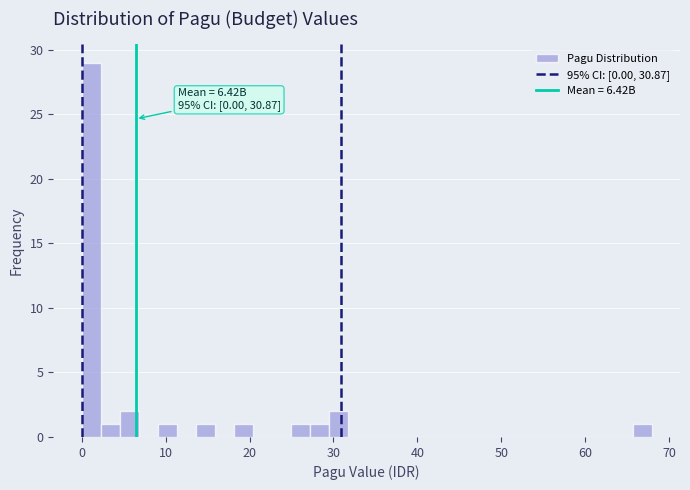

Read against the x-axis, roughly where is the centre of the tallest bar?

1